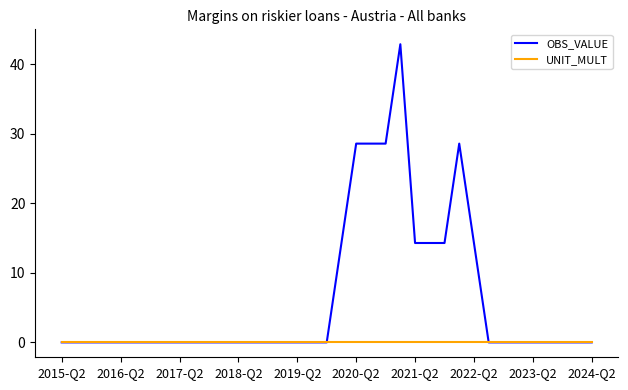

Which series has the largest range (max minus min)?

OBS_VALUE